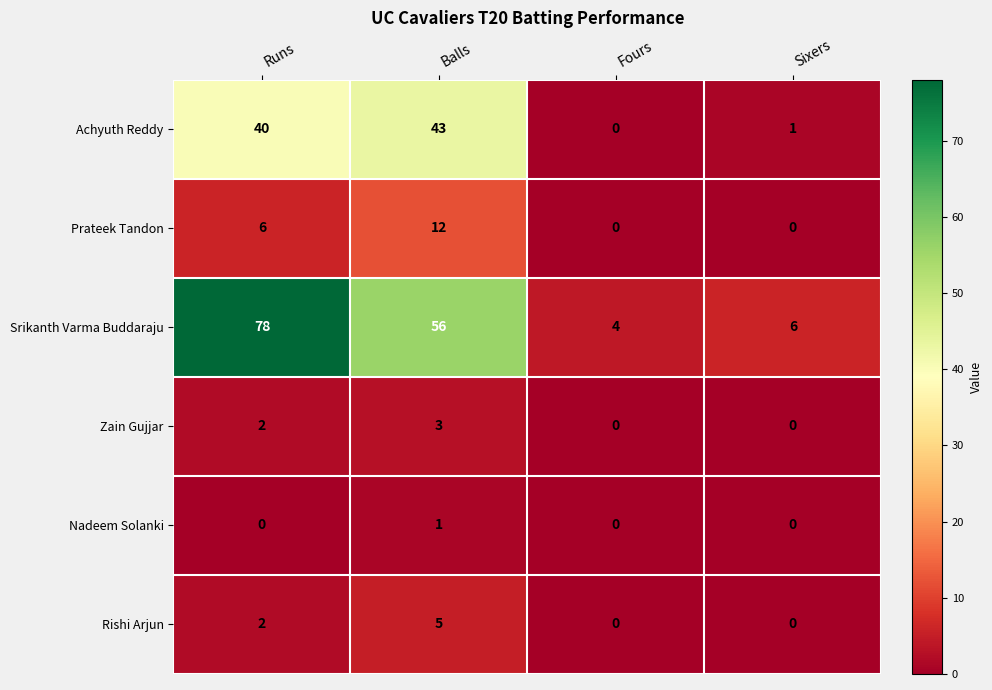

What is the spread (max minus min) of values at Runs?

78